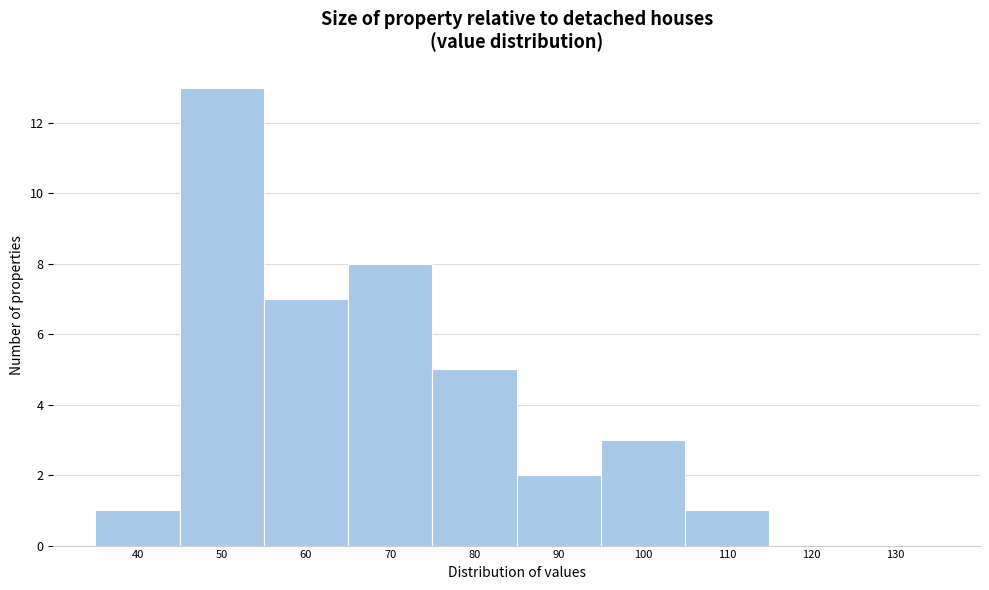

Reading left to right, what are all the values shown in this chart?

40=1	50=13	60=7	70=8	80=5	90=2	100=3	110=1	120=0	130=0